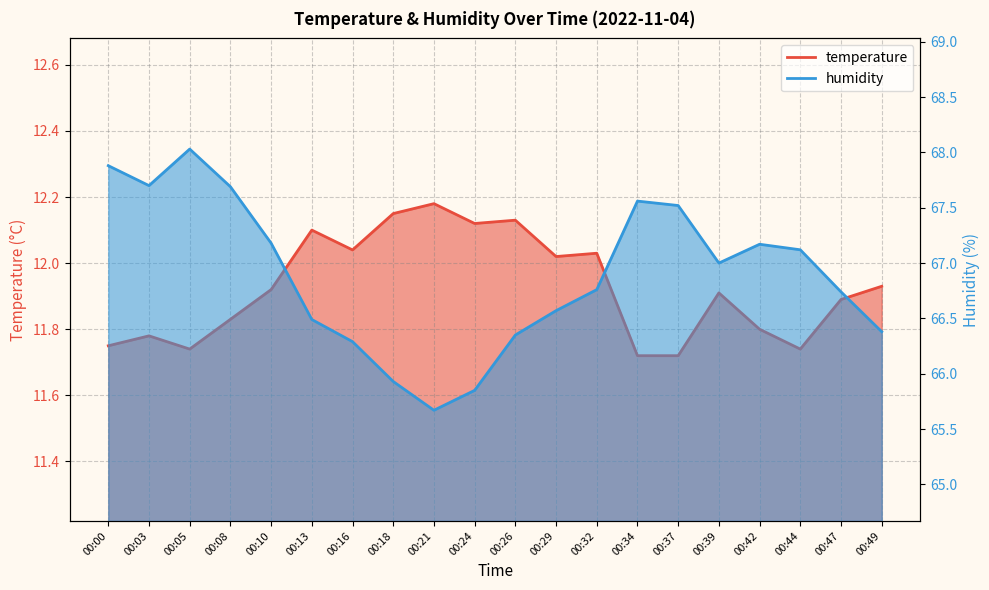

Which has a higher value, 00:26 or 00:21?

00:21